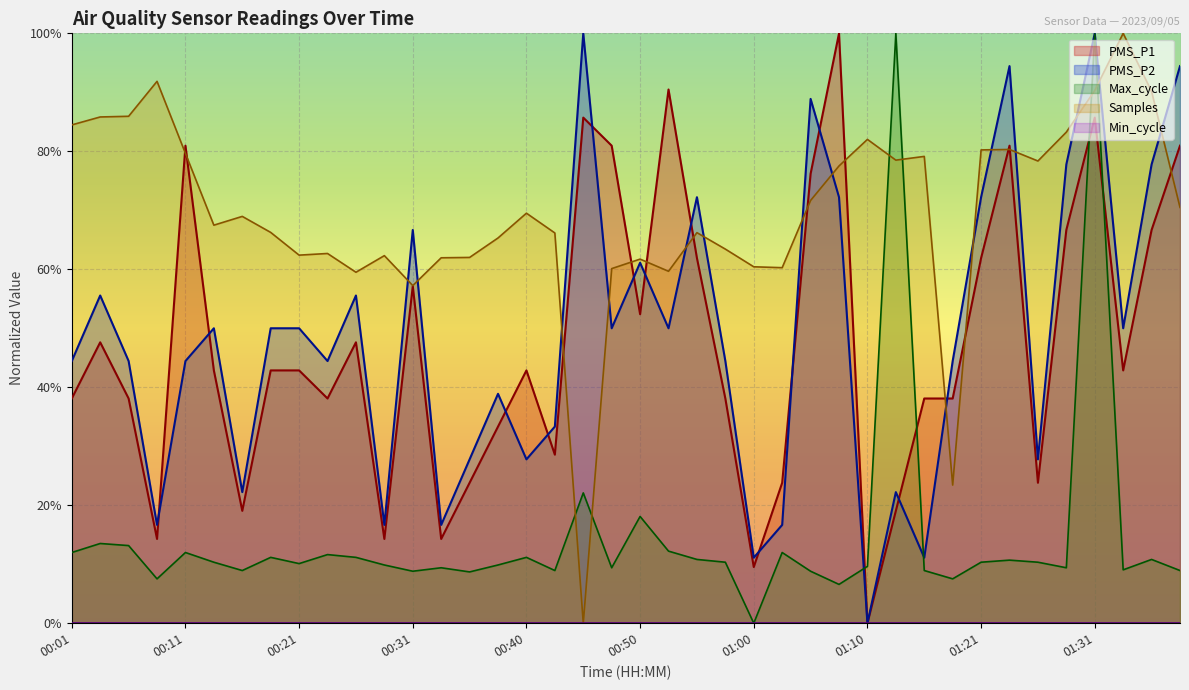

How many intersections are there between PMS_P2 and PMS_P1?

13